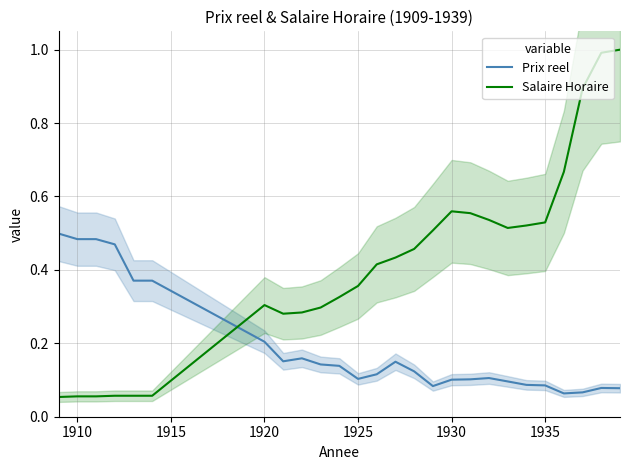

How many intersections are there between Salaire Horaire and Prix reel?

1